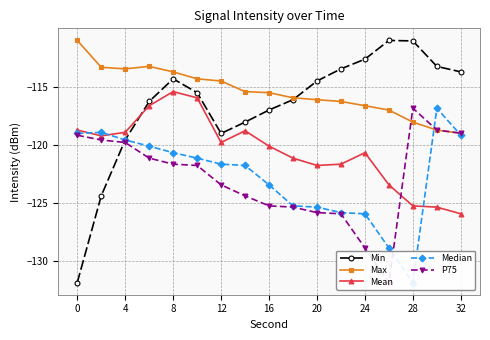

Which series has the largest total across all categories?

Max